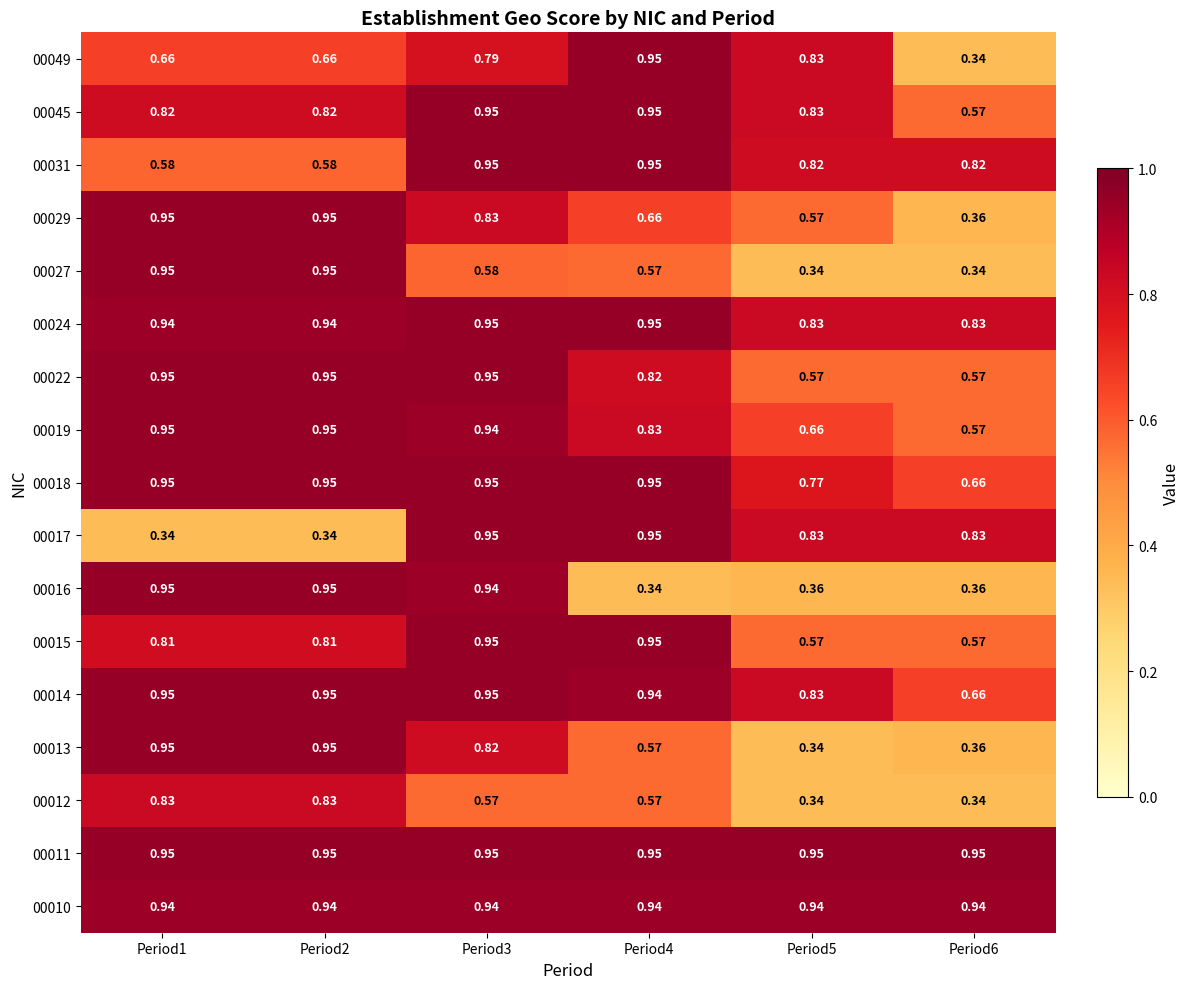

What is the spread (max minus min) of values at Period2?

0.6